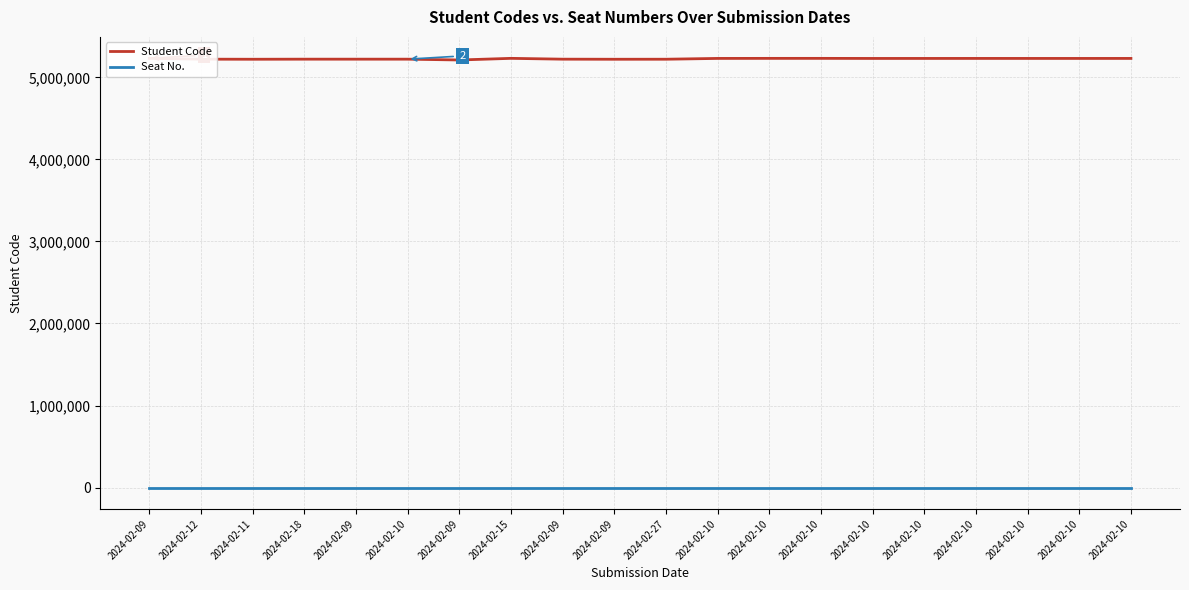

At which category does Student Code reach its first local valley?

2024-02-11